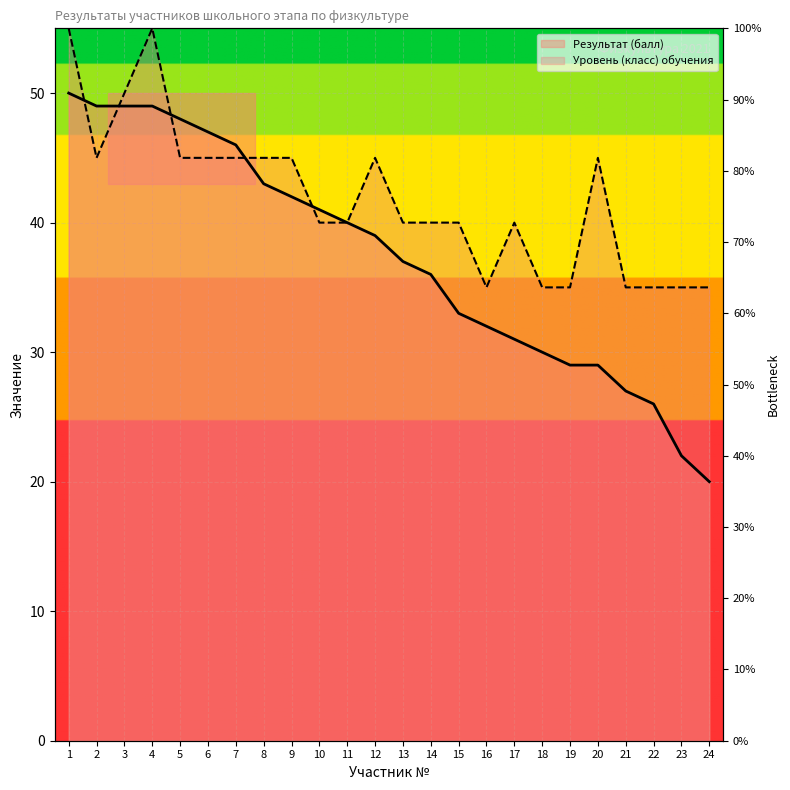

How many lines are shown in the chart?

2